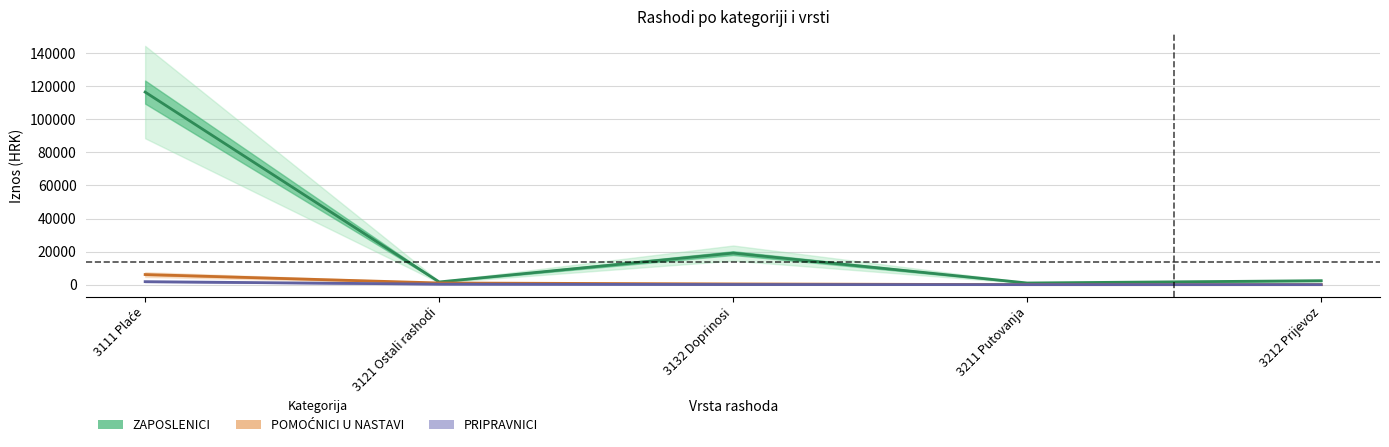

Which series has the largest total across all categories?

ZAPOSLENICI